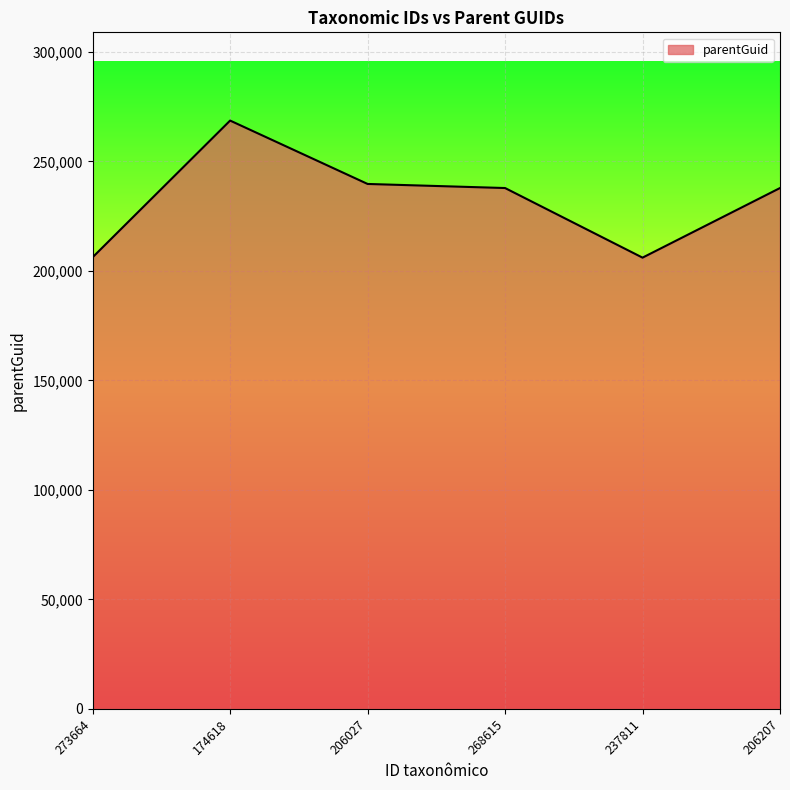

What is the difference between the maximum and minimum values?

62588